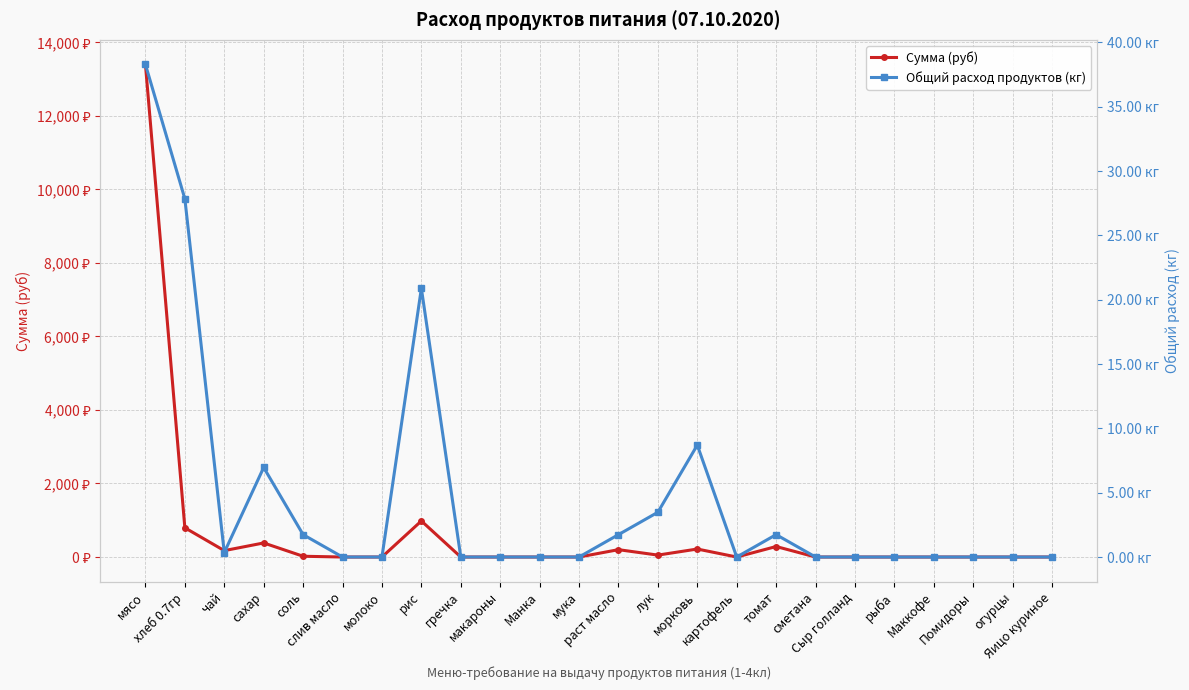

What is the average value of the Общий расход продуктов (кг) series?

4.7